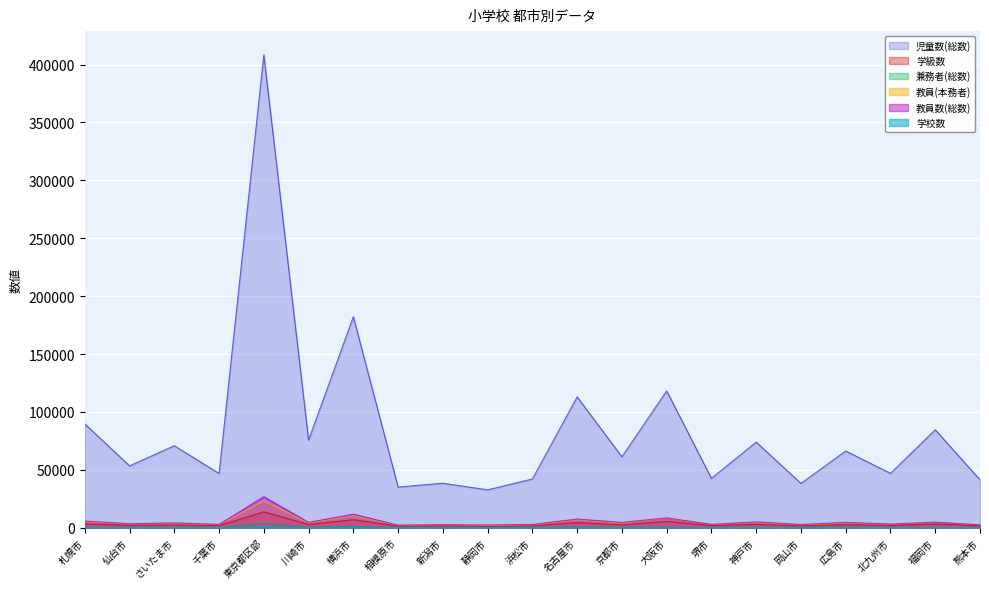

How many lines are shown in the chart?

6